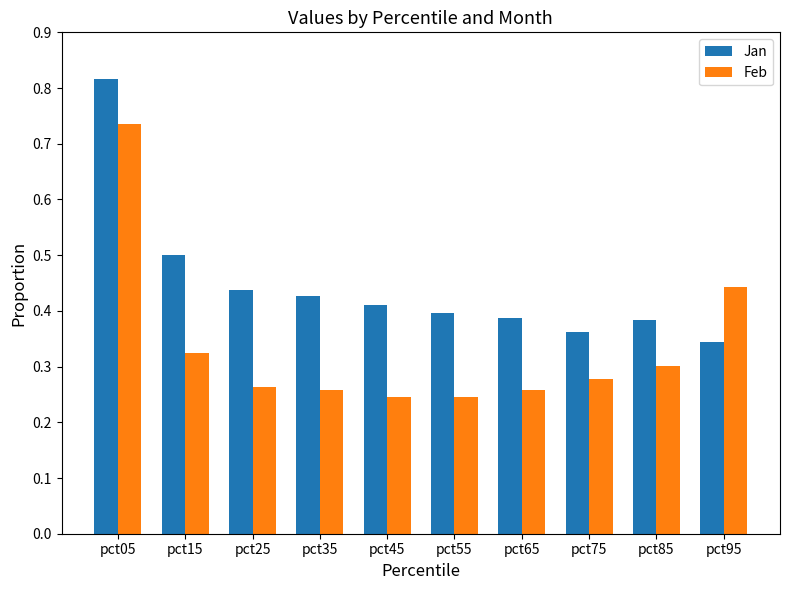

Count the Feb values in the range 0 to 1.

10